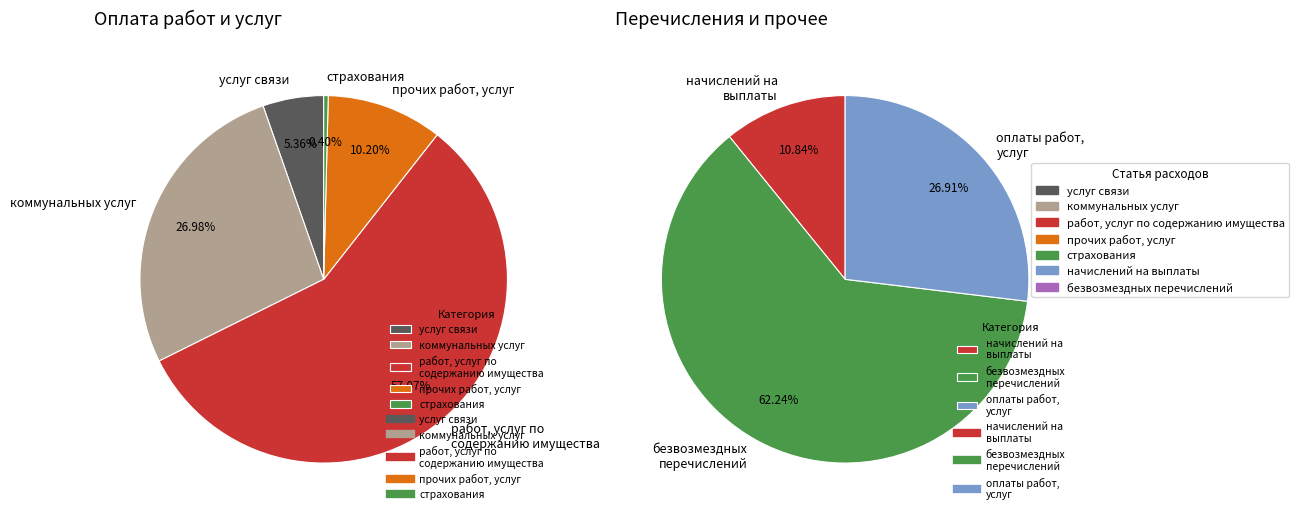

Does безвозмездных перечислений represent more than half of the total?

Yes